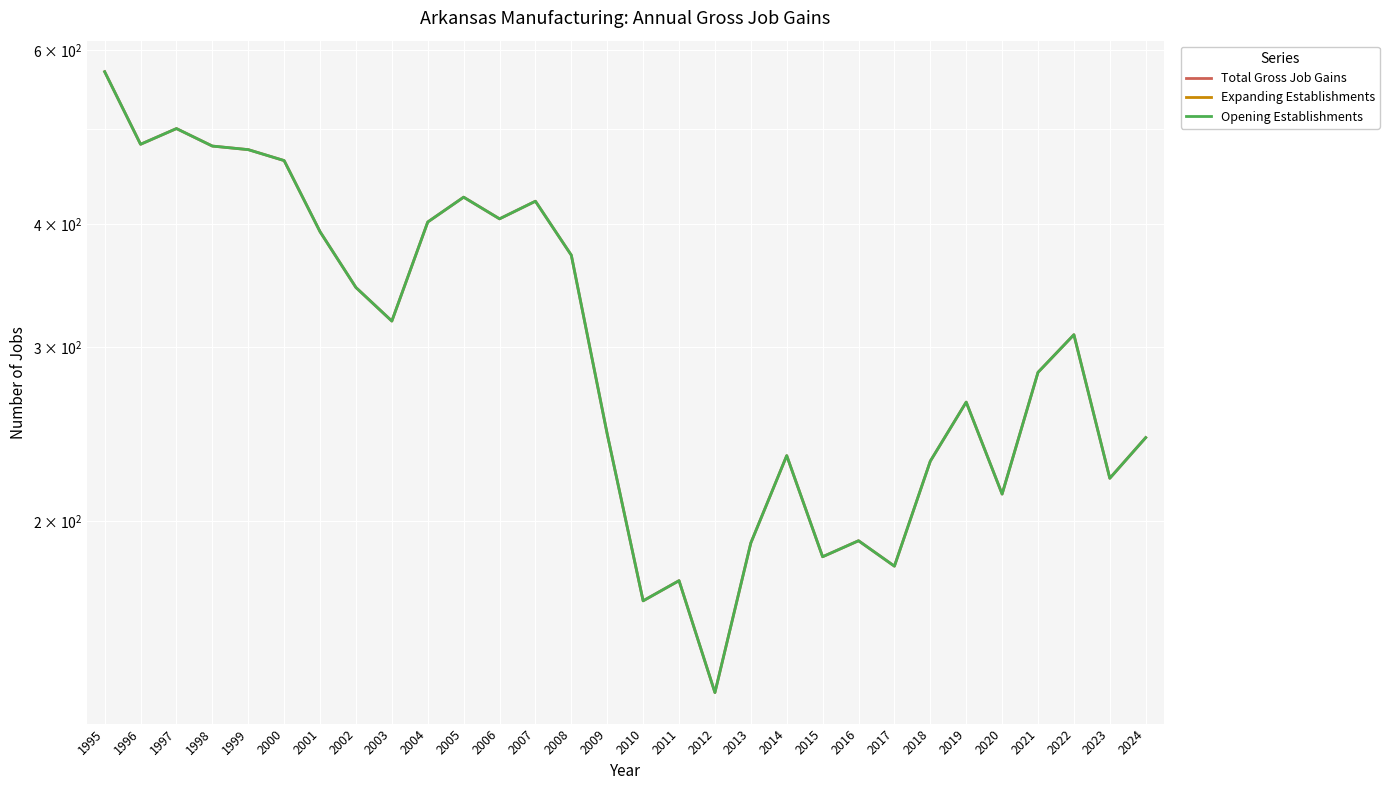

How many lines are shown in the chart?

3